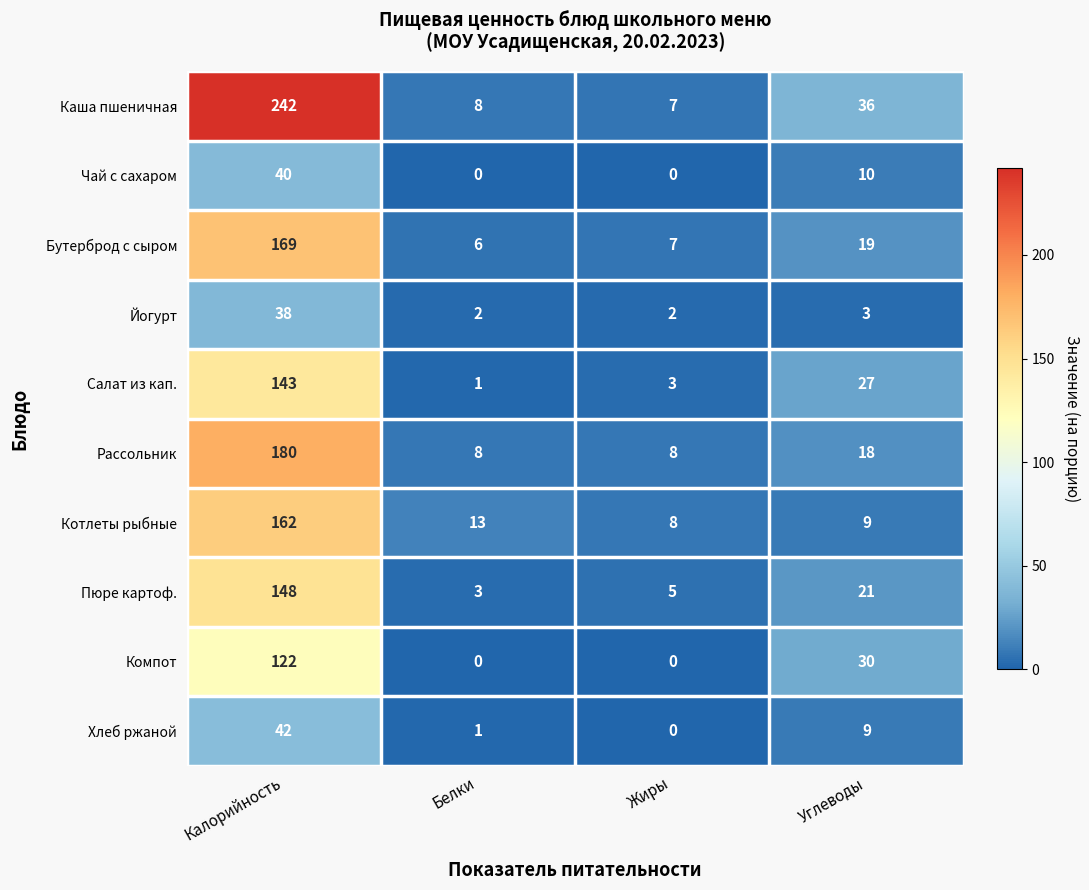

How many categories are shown in the chart?

4